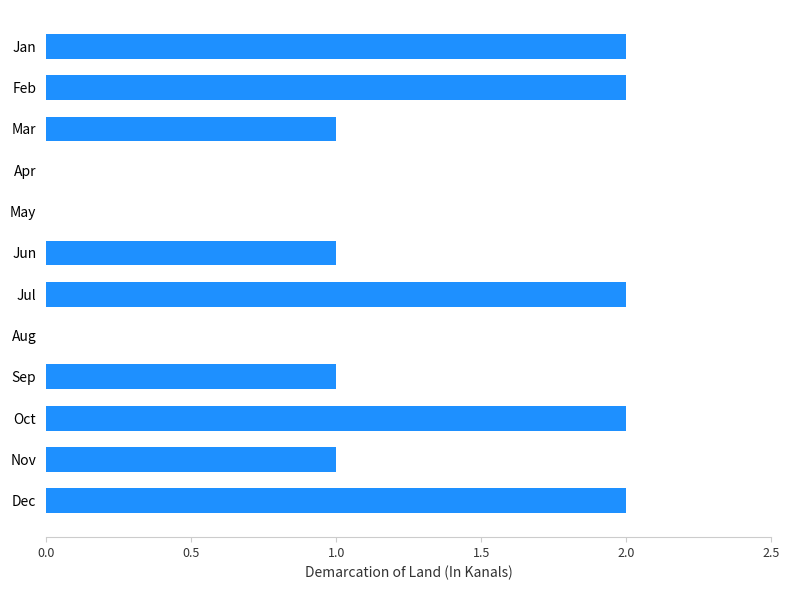

What is the greatest value displayed?

2